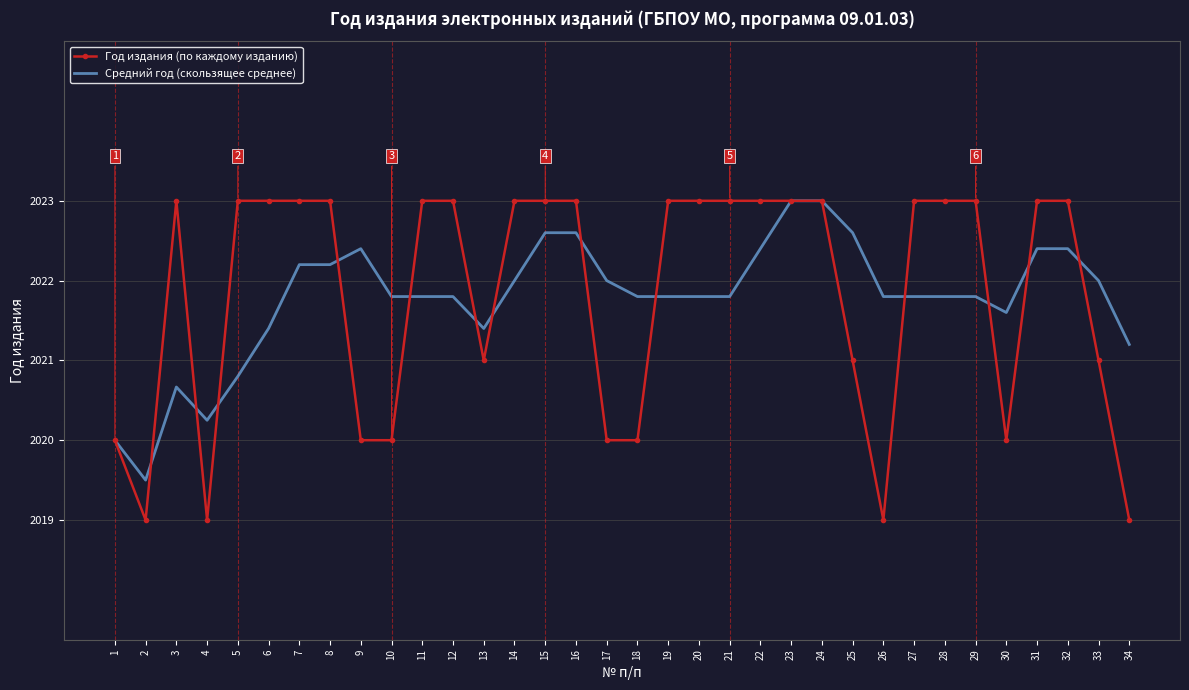

What is the spread (max minus min) of values at 13?

0.4